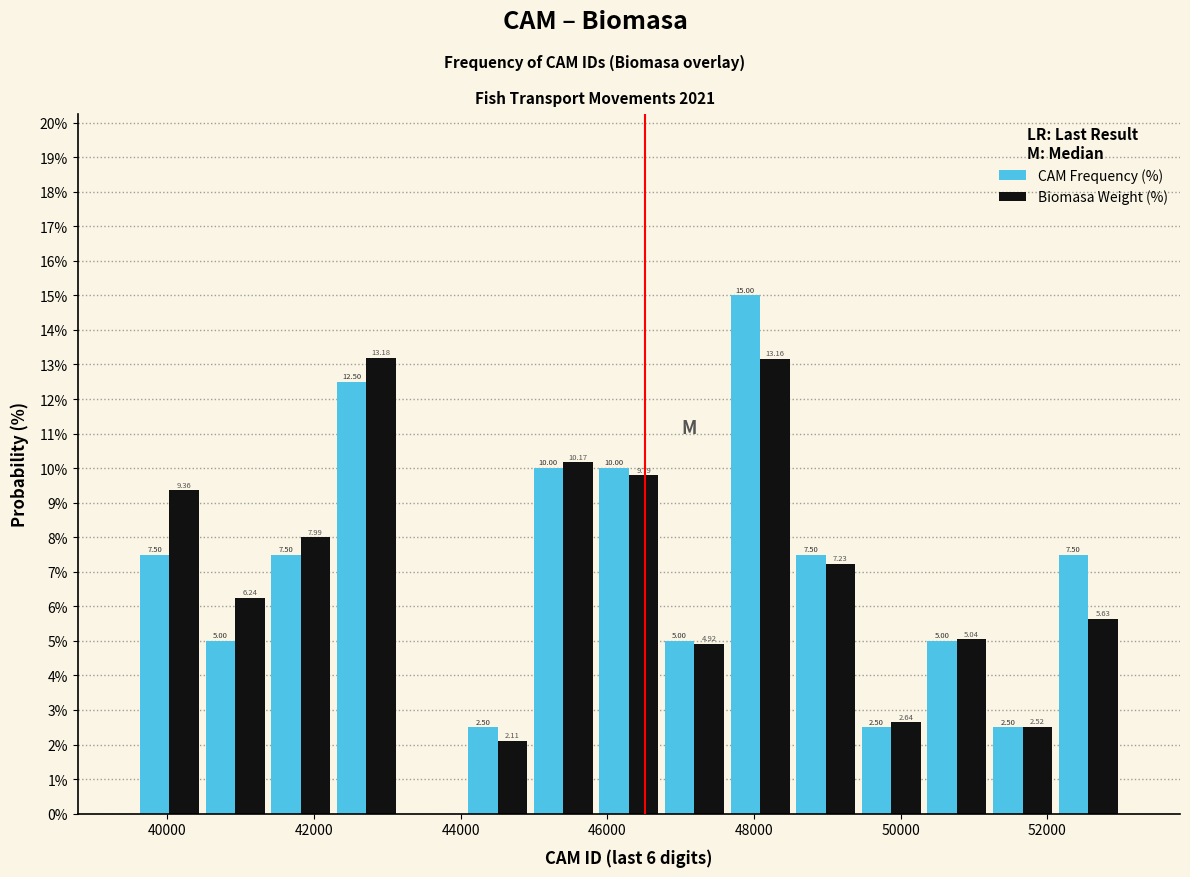

In the CAM Frequency (%) series, which range on the x-axis has the tallest bar?

47600 to 48600